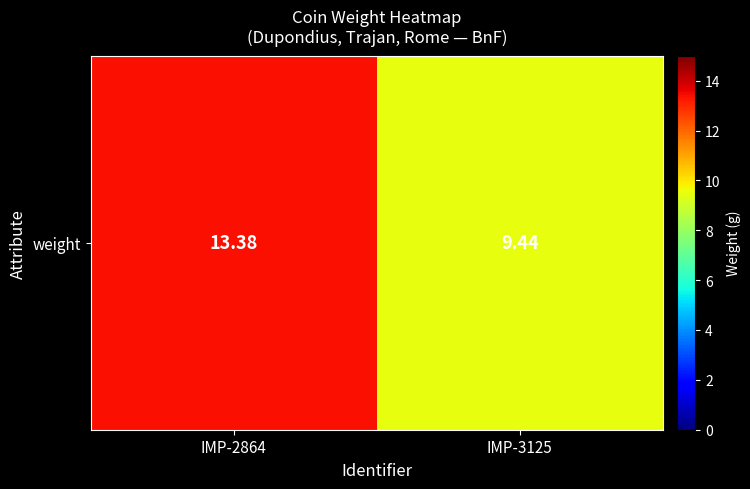

What is the maximum value shown in the chart?

13.4